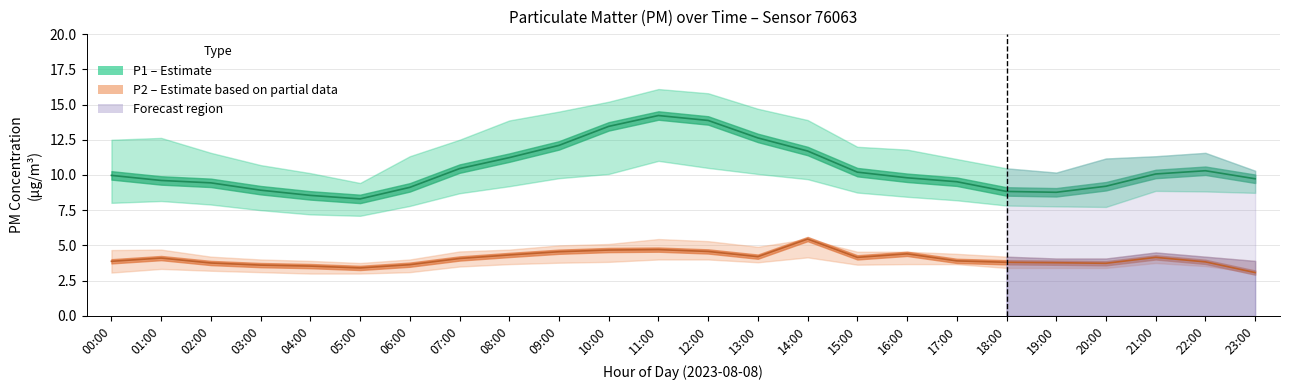

True or false: P1 (Estimate) and P2 (Estimate based on partial data) intersect in this chart.

False